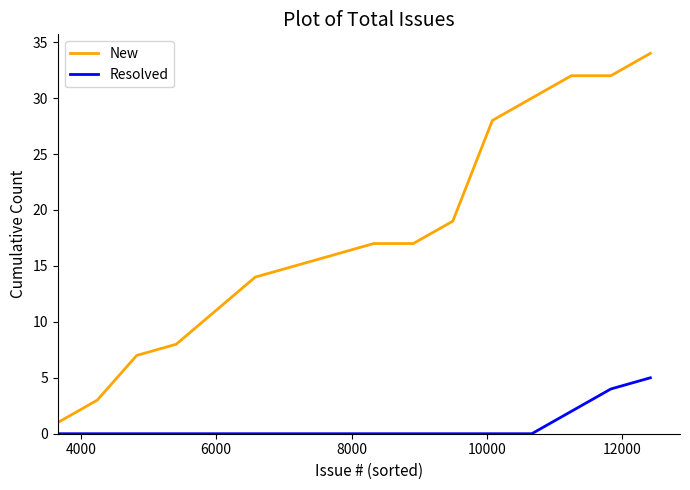

What is the maximum value shown in the chart?

34